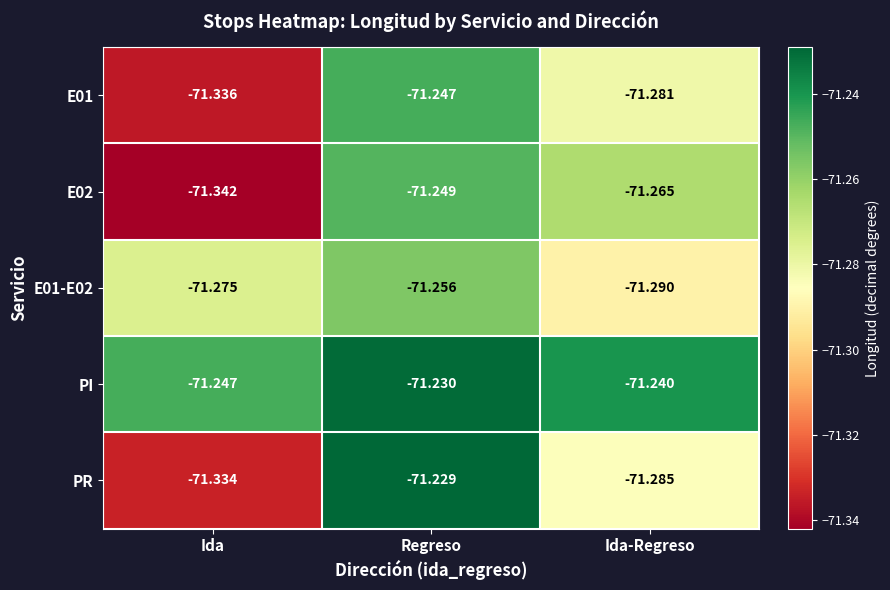

Rank the series at Regreso from lowest to highest value.

E01-E02, E02, E01, PI, PR